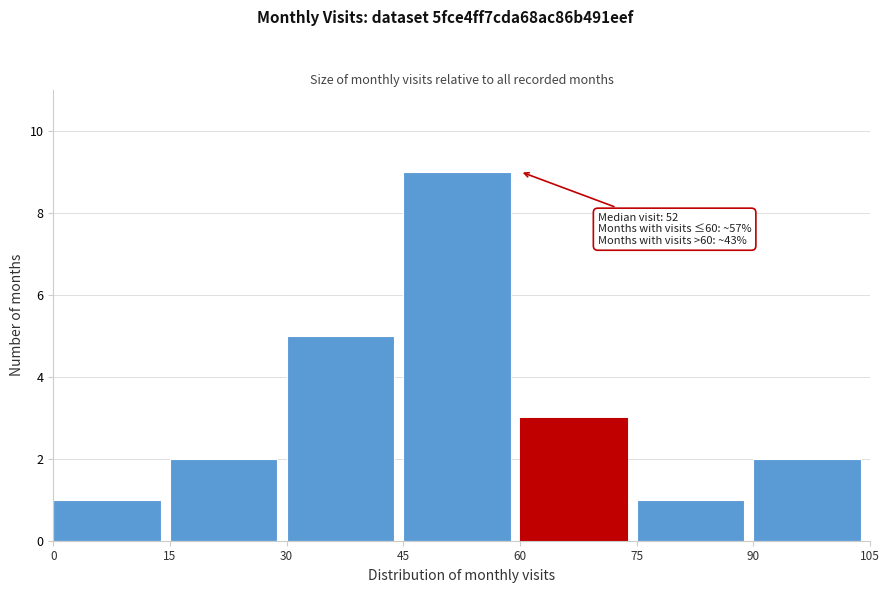

Over which range of the x-axis is the bar tallest?

45 to 60